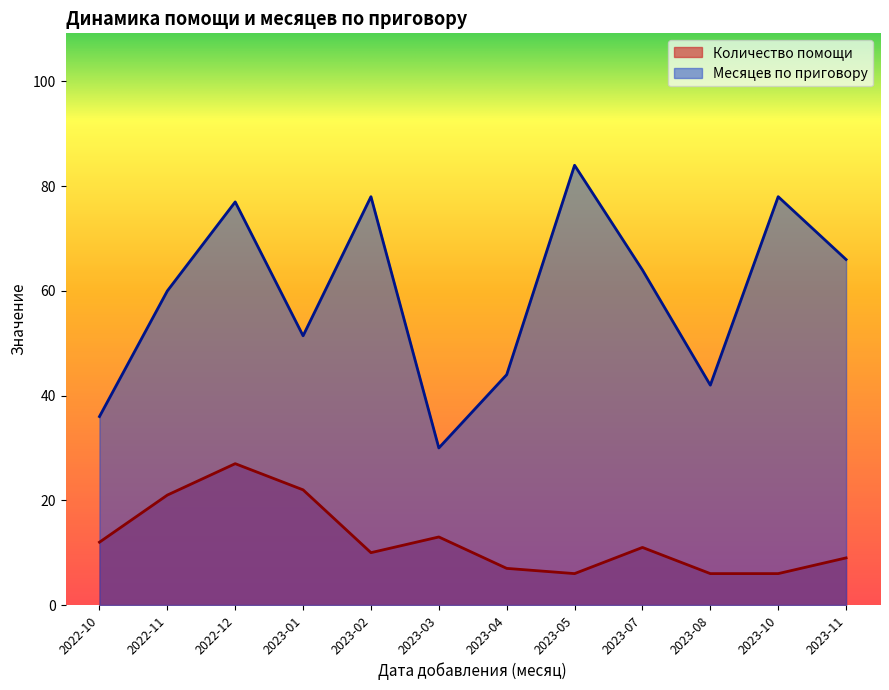

Count the number of data series in this chart.

2